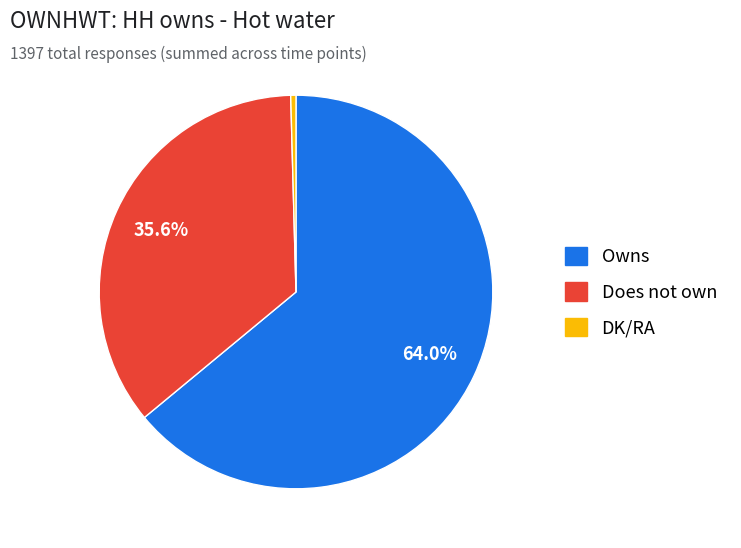

Does any single category account for the majority?

Yes